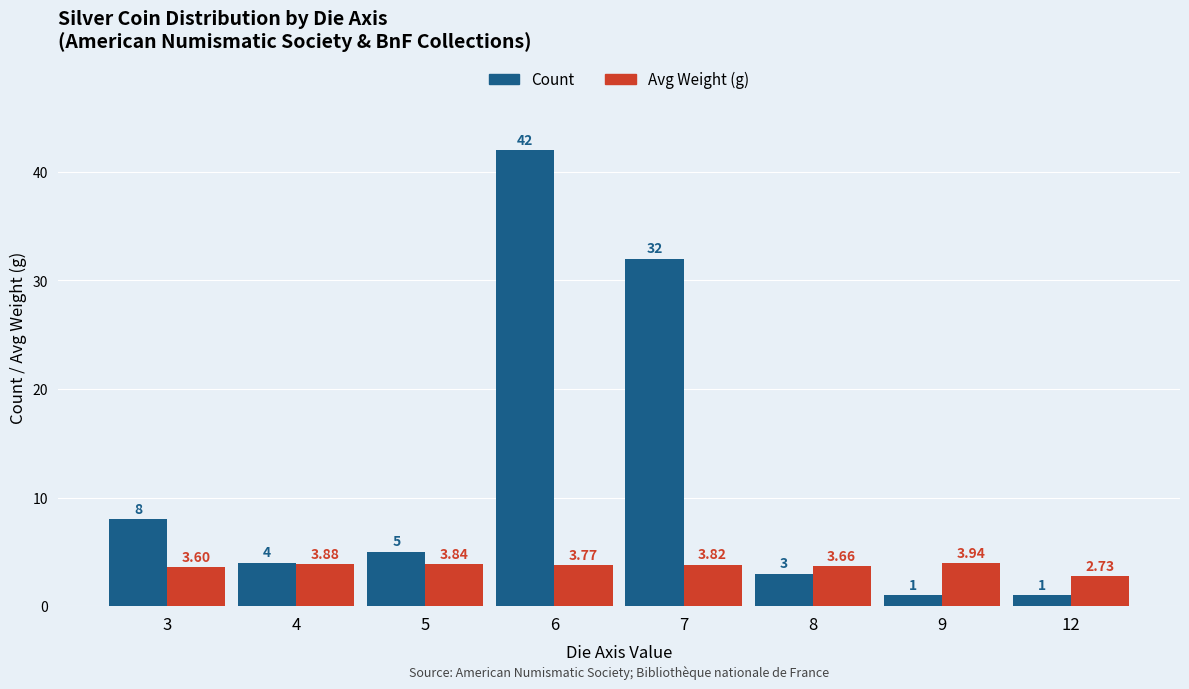

Which series has the largest range (max minus min)?

Count